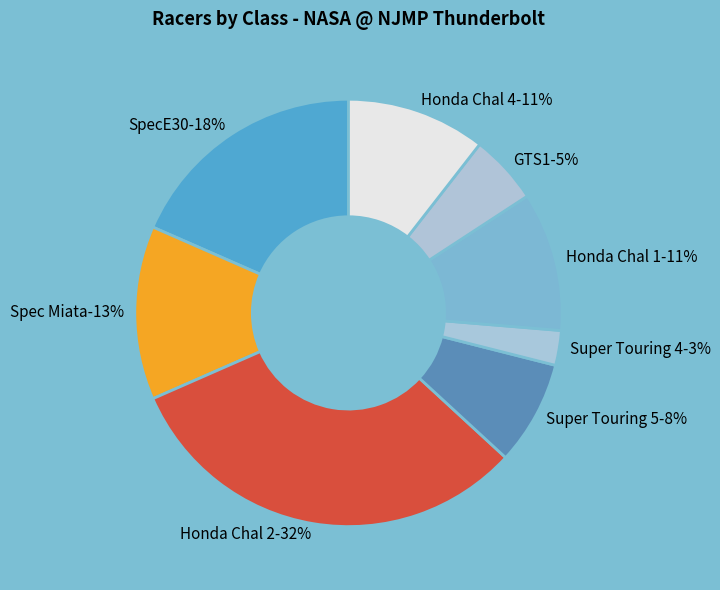

What is the largest slice in the pie chart?

Honda Chal 2